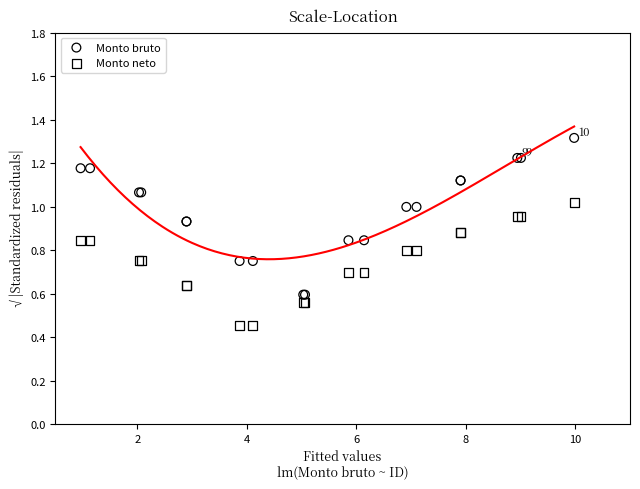

Which series has the widest spread of Y values?

Monto bruto